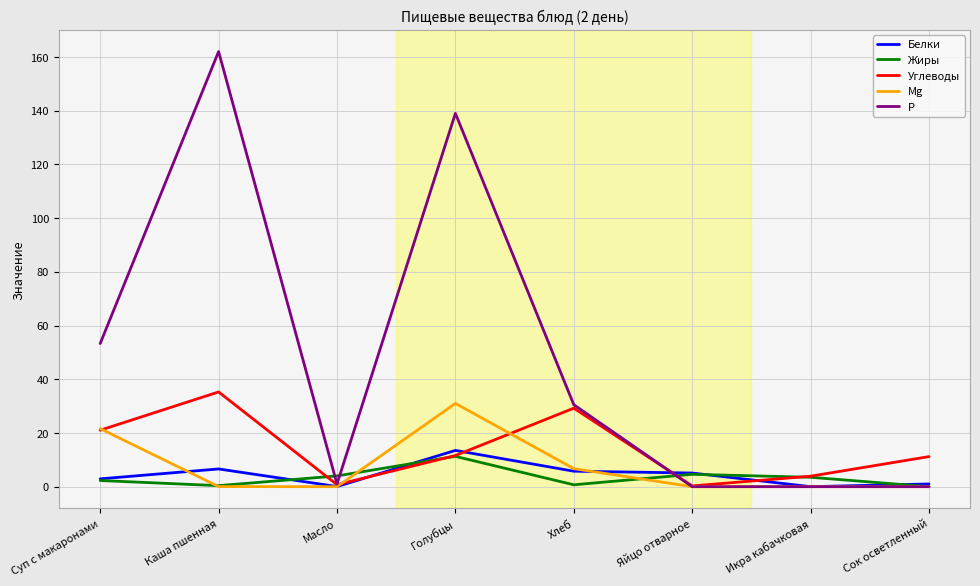

What are all the series names shown in the legend?

Белки, Жиры, Углеводы, Mg, Р